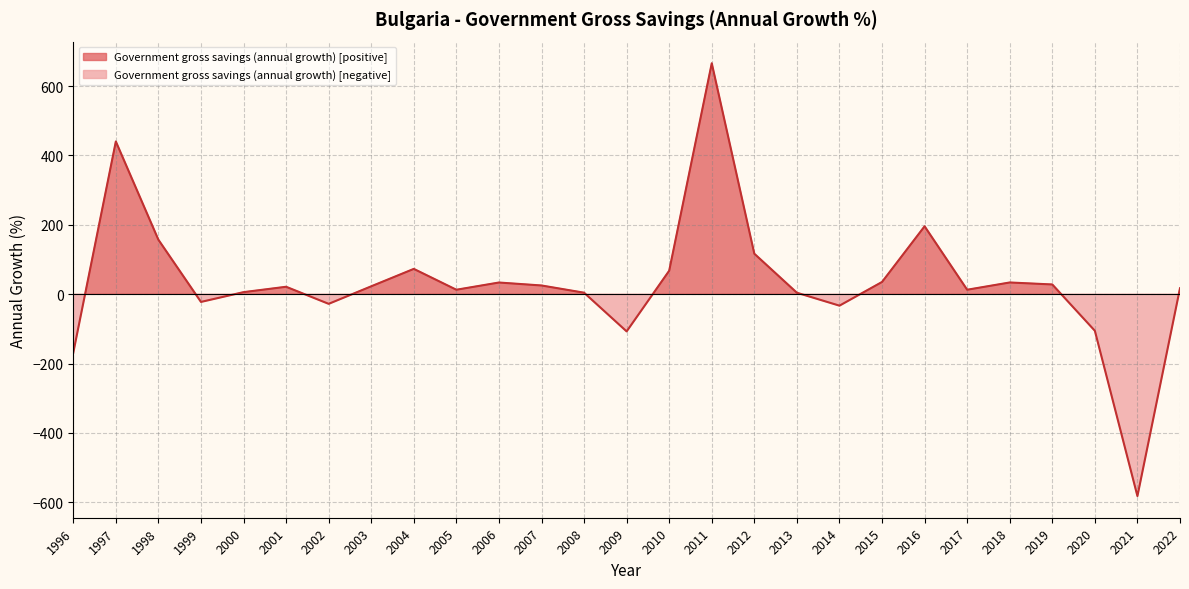

Between 2001 and 2008, which is larger?

2001